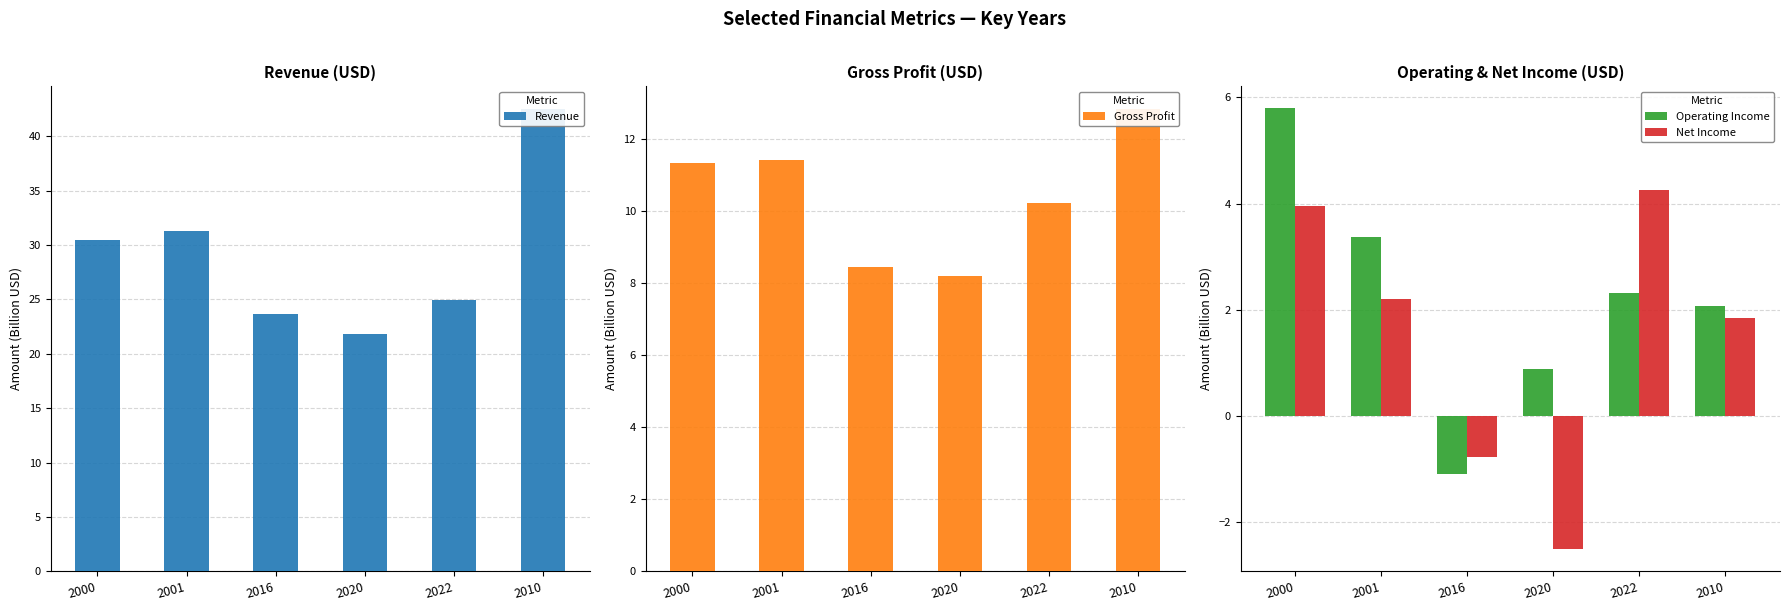

What is the spread (max minus min) of values at 2000?

26.5